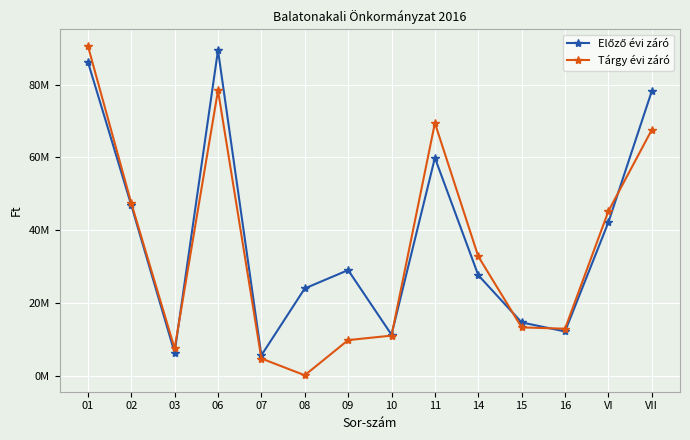

The value of Tárgy évi záró at VI is 26765539. True or false?

False